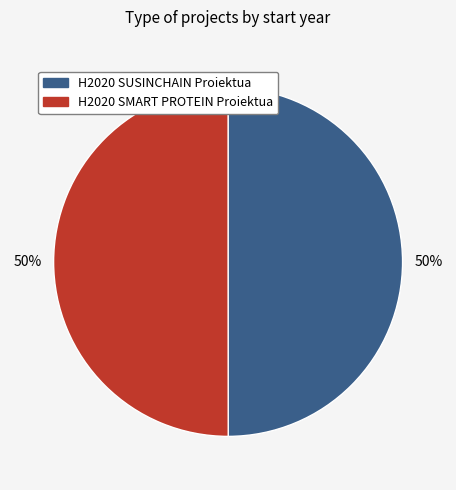

Count the number of slices in the pie.

2